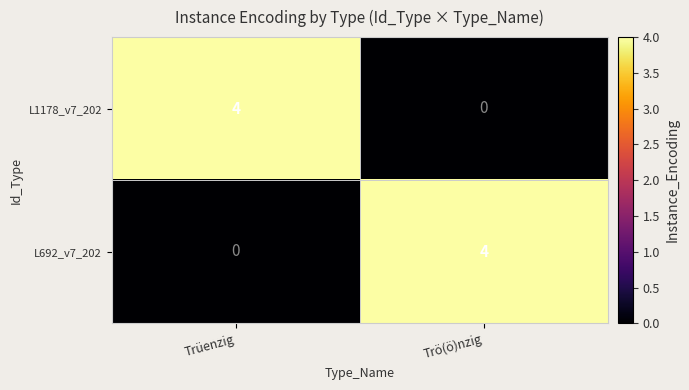

At Trüenzig, list the series in order from smallest to largest.

L692_v7_202, L1178_v7_202